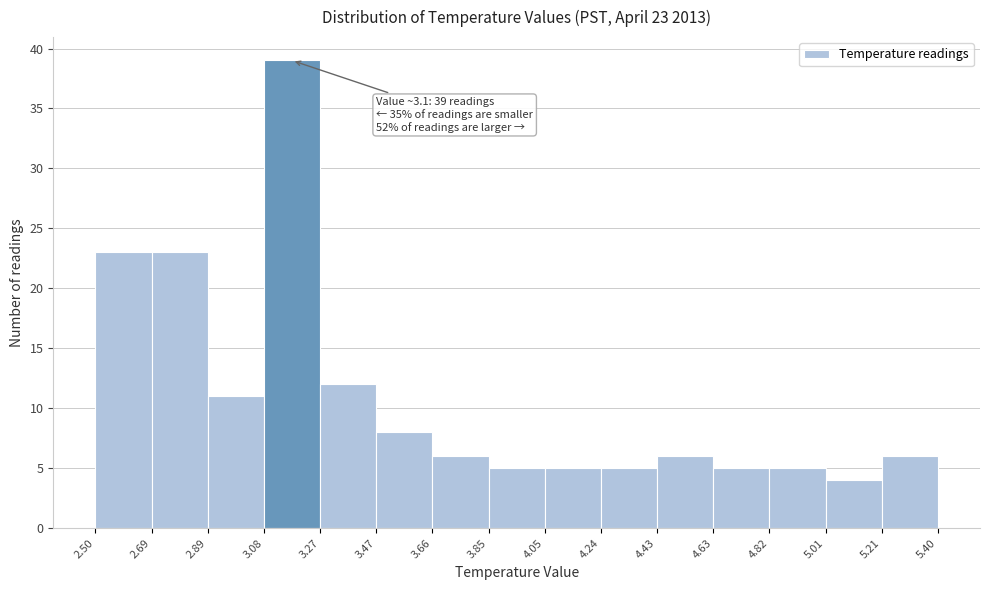

Which range on the x-axis has the tallest bar?

3.08 to 3.27